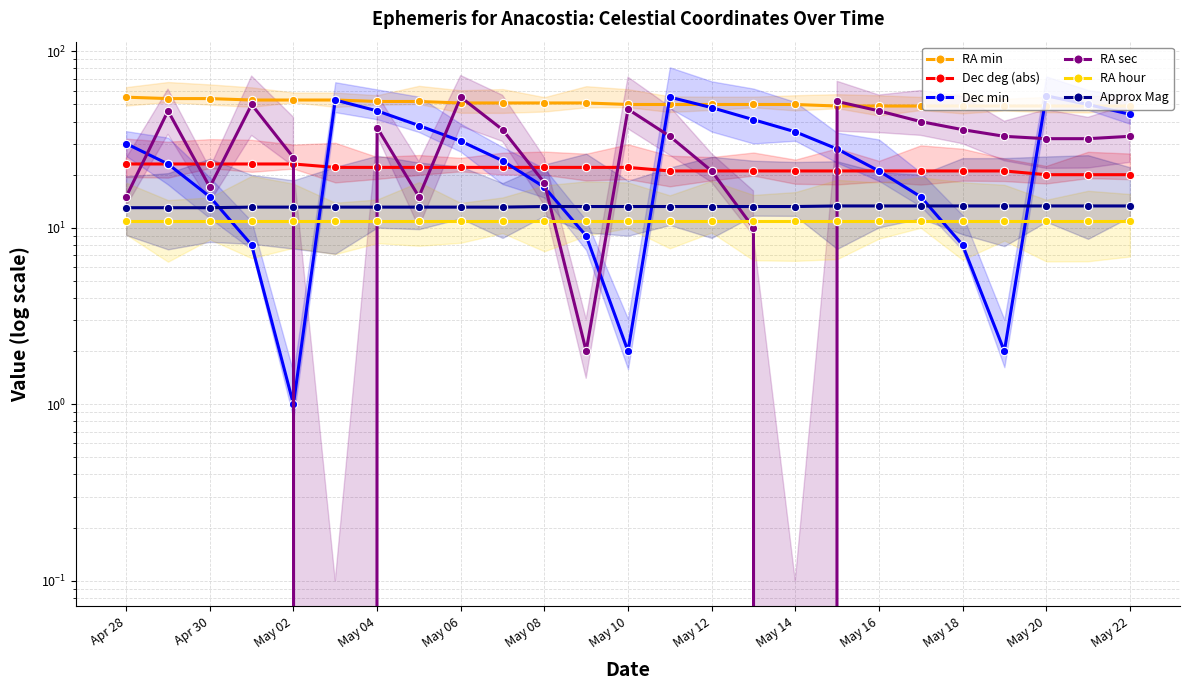

The Approx Mag series shows 19.1 at 17. True or false?

False